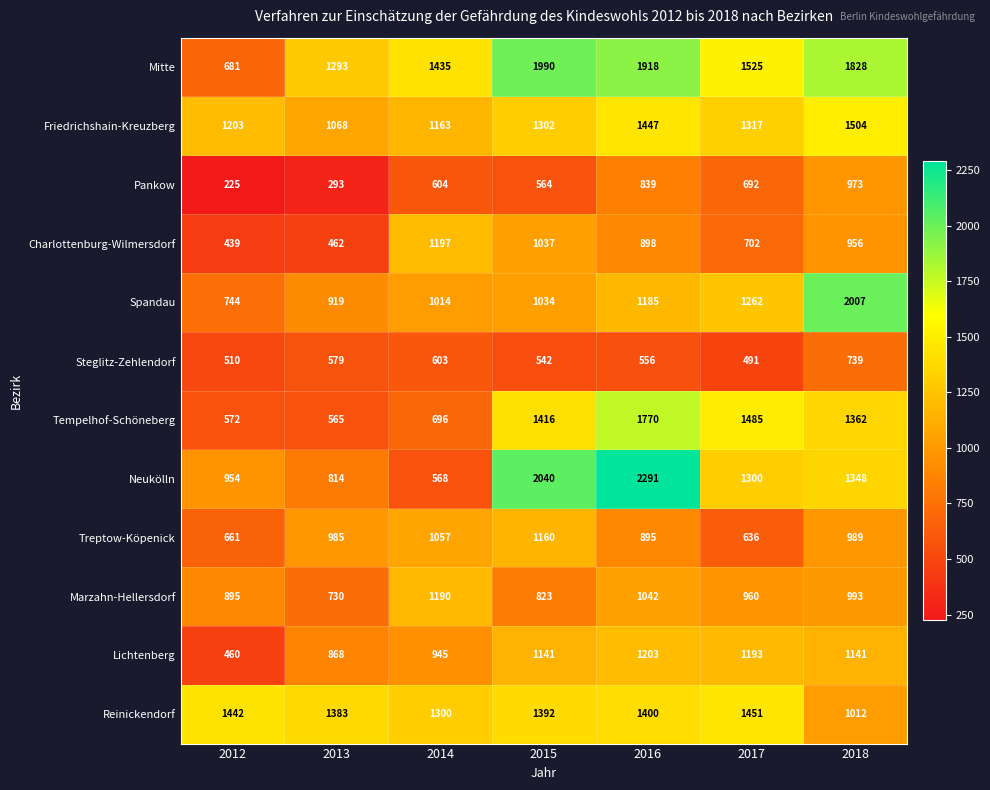

What is the total value across all series at 2015?

14441